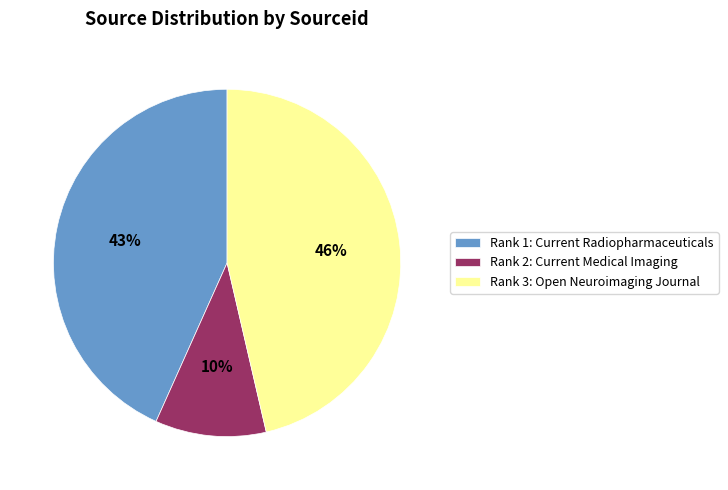

Which slice is the largest?

Rank 3: Open Neuroimaging Journal